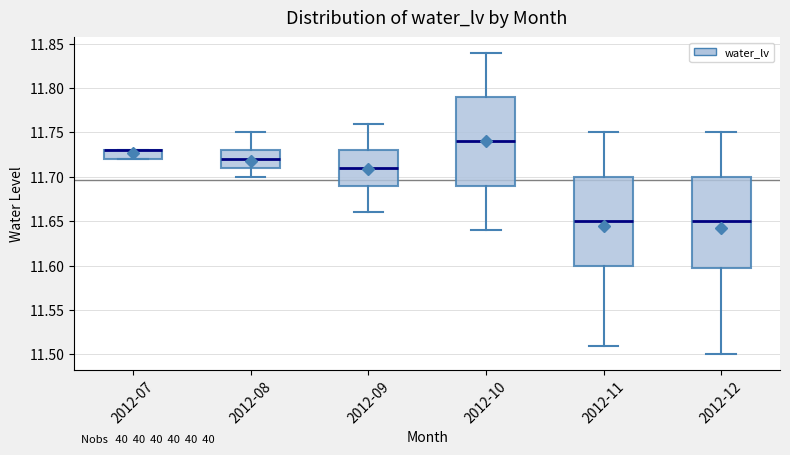

Reading left to right, read every box against the y-axis: the position of its median line, the range the box covers, and the ends of its whiskers. The values are not printed on the chart, so give them approximately, as read against the axis.

2012-07: median 11.73 (drawn on the box's upper edge), box 11.72 to 11.73, whiskers 11.72 to 11.73
2012-08: median 11.72, box 11.71 to 11.73, whiskers 11.70 to 11.75
2012-09: median 11.71, box 11.69 to 11.73, whiskers 11.66 to 11.76
2012-10: median 11.74, box 11.69 to 11.79, whiskers 11.64 to 11.84
2012-11: median 11.65, box 11.60 to 11.70, whiskers 11.51 to 11.75
2012-12: median 11.65, box 11.60 to 11.70, whiskers 11.50 to 11.75